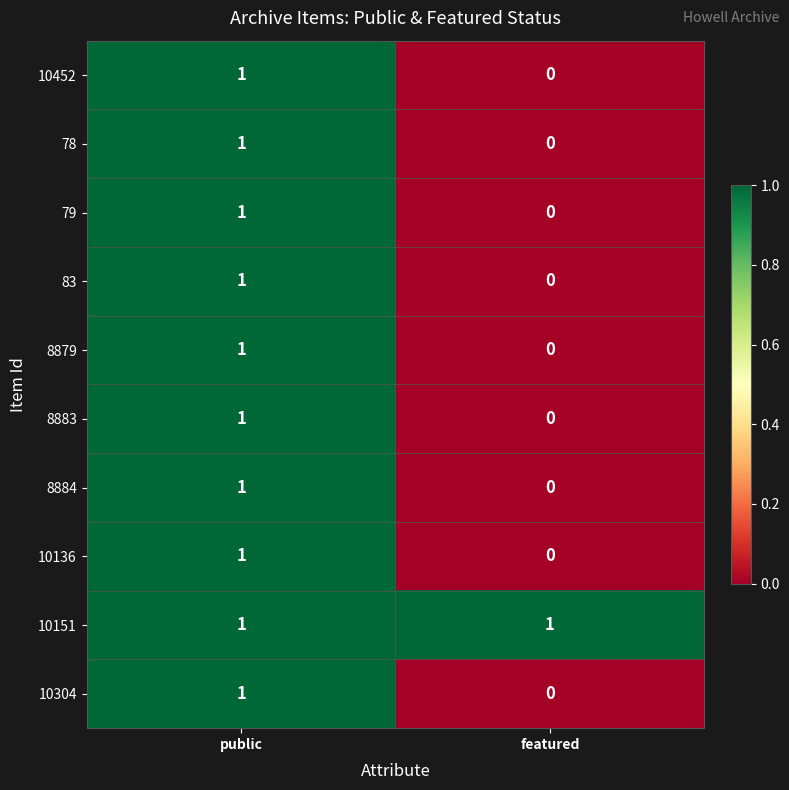

What is the total value across all series at public?

10